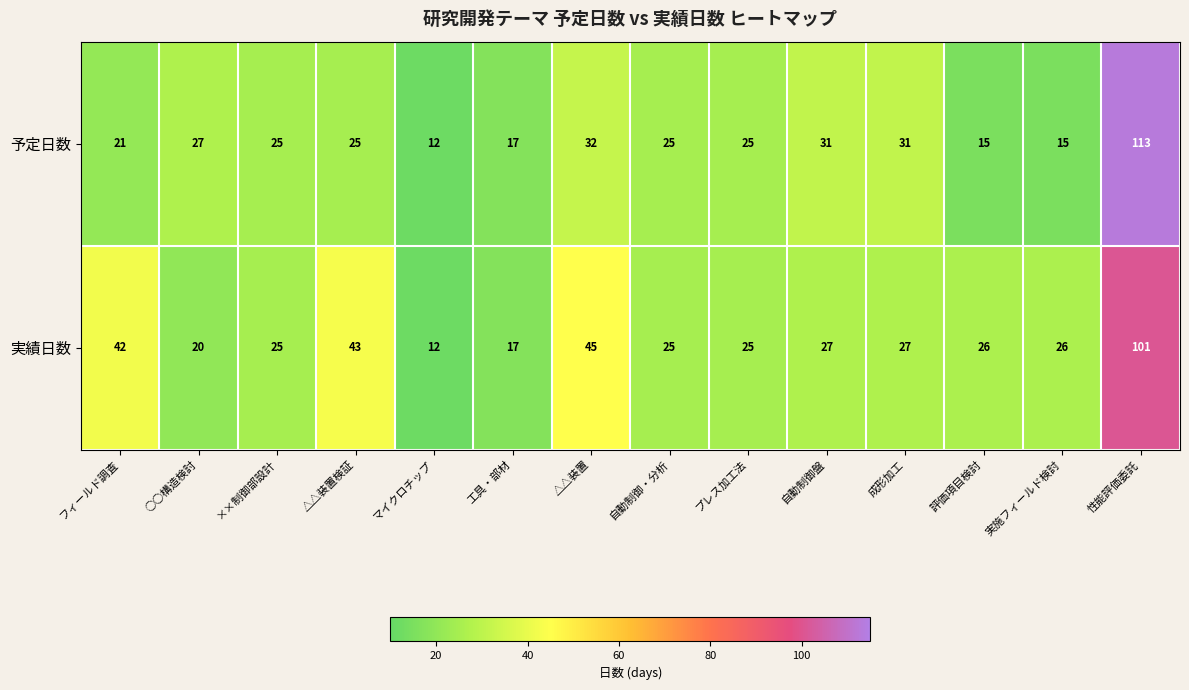

What is the sum of the 実績日数 values at マイクロチップ and ××制御部設計?

37